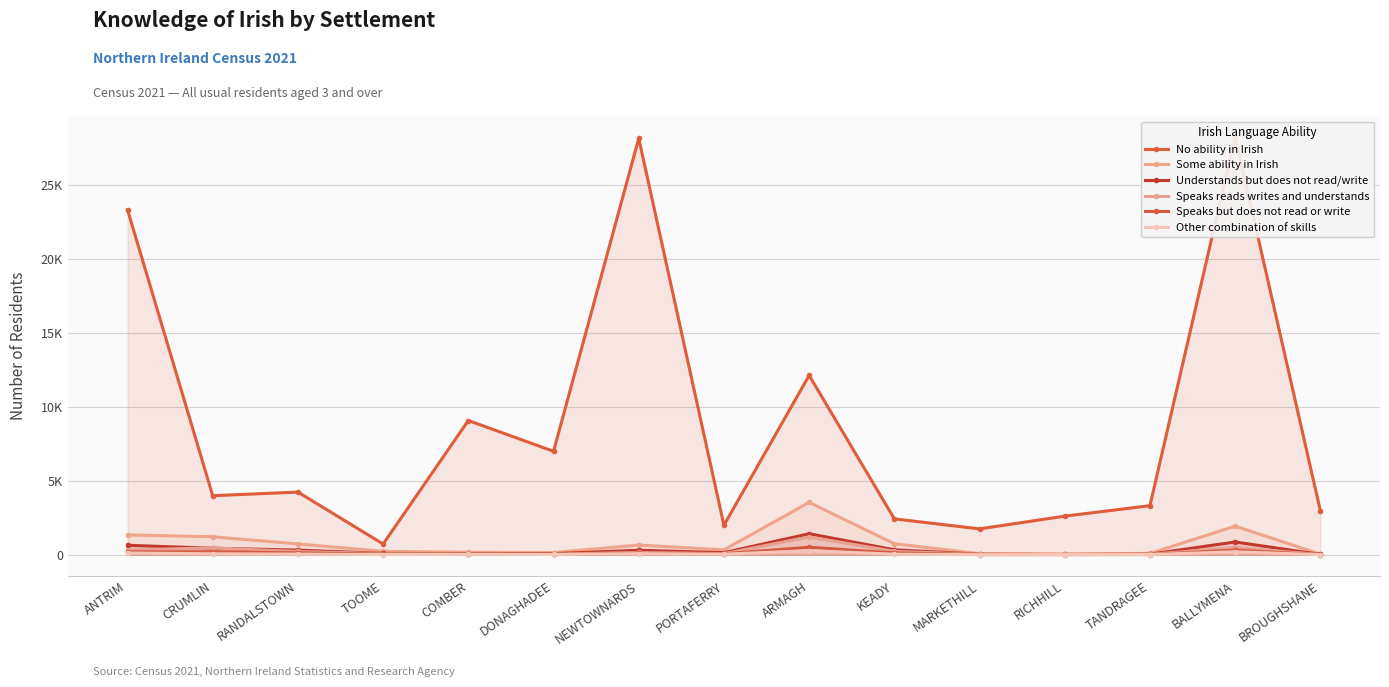

What is the value of the No ability in Irish point at the 13th from the left?

3313